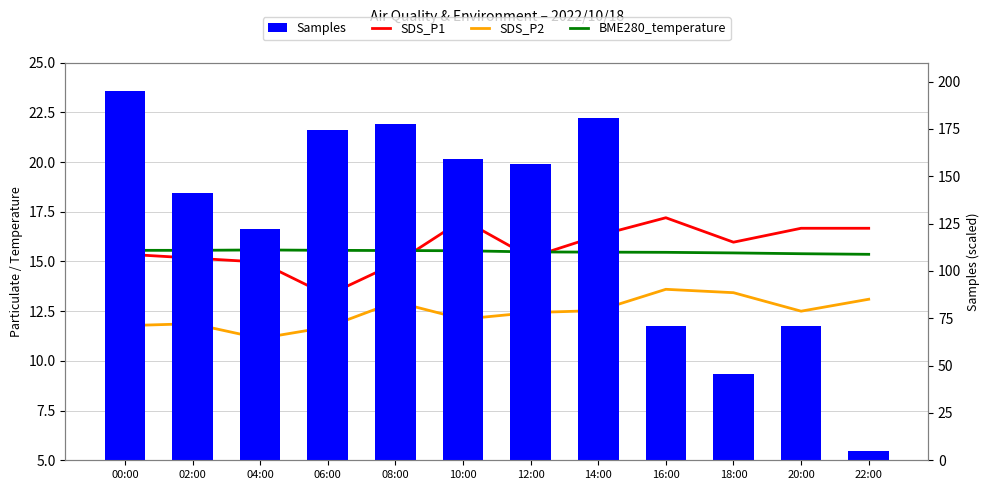

What is the smallest value displayed?

5.0